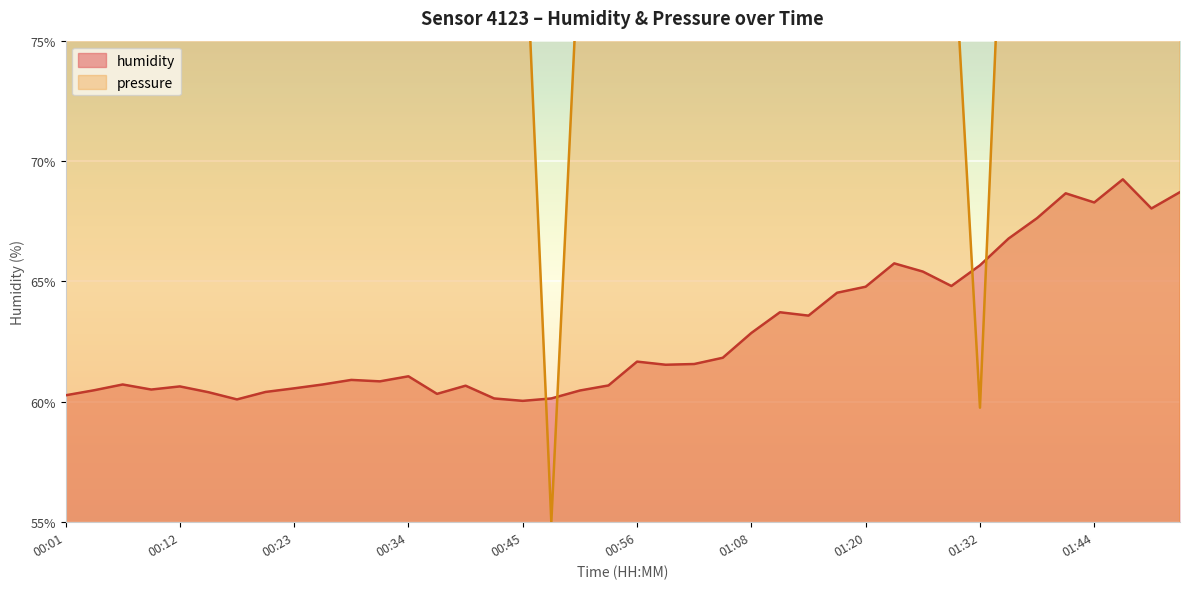

What is the label of the 10th point from the right?

01:26